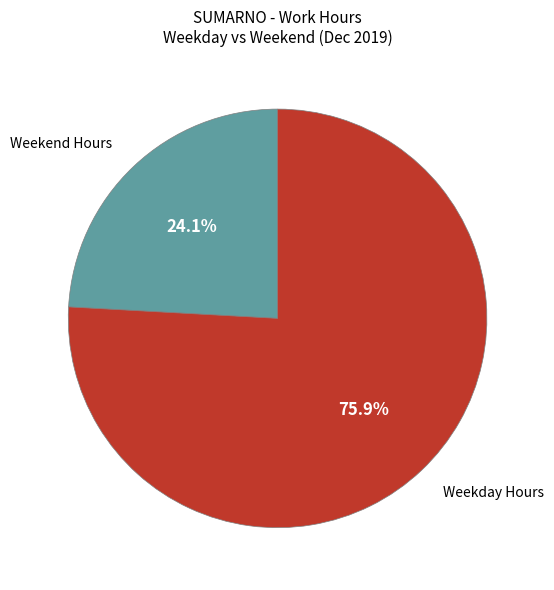

What percentage is NOT represented by Weekend Hours?

75.9%